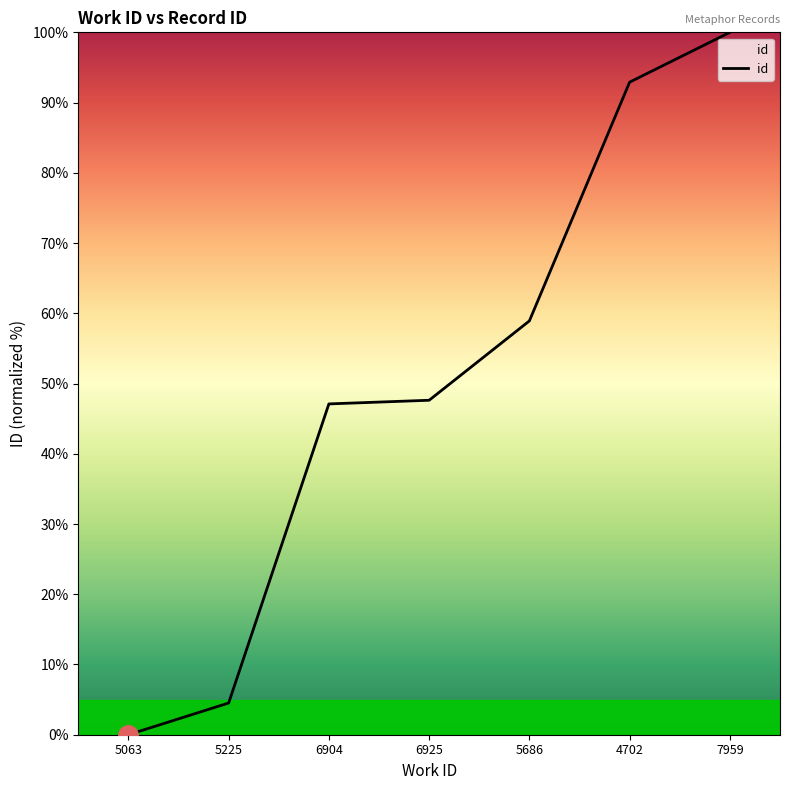

Approximately how many times larger is the value at 5686 compared to 6925?

1.2